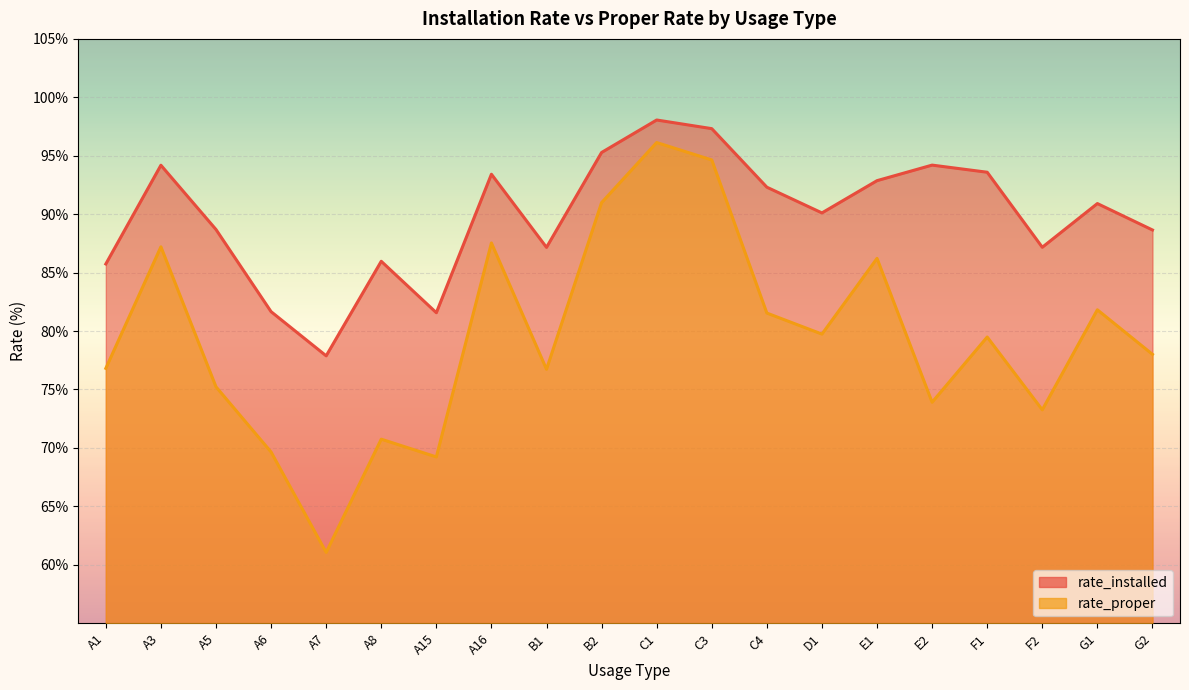

Rank the series at F2 from highest to lowest value.

rate_installed, rate_proper